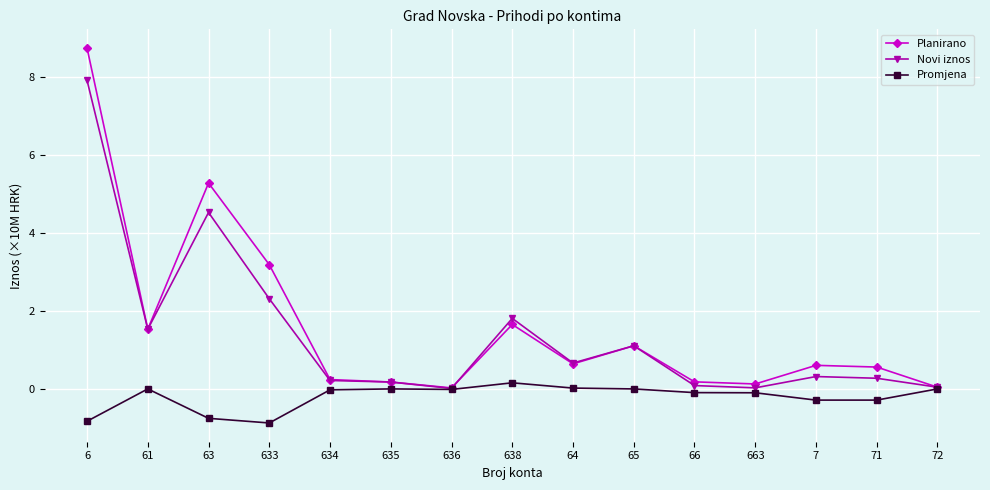

What are all the series names shown in the legend?

Planirano, Novi iznos, Promjena